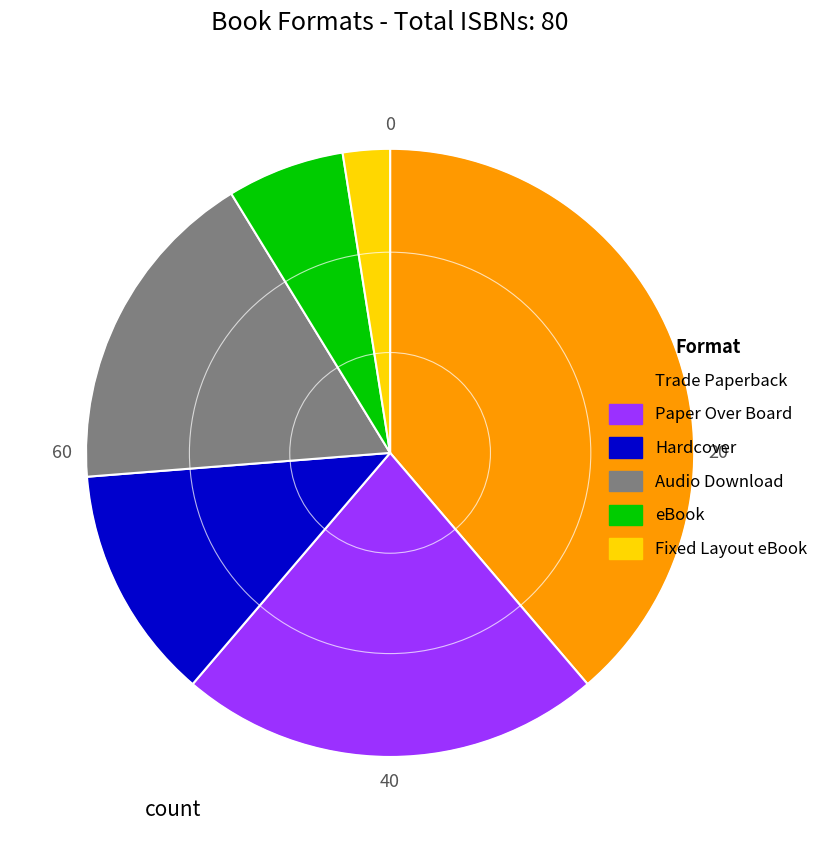

Do eBook and Hardcover together represent more than half of the pie?

No